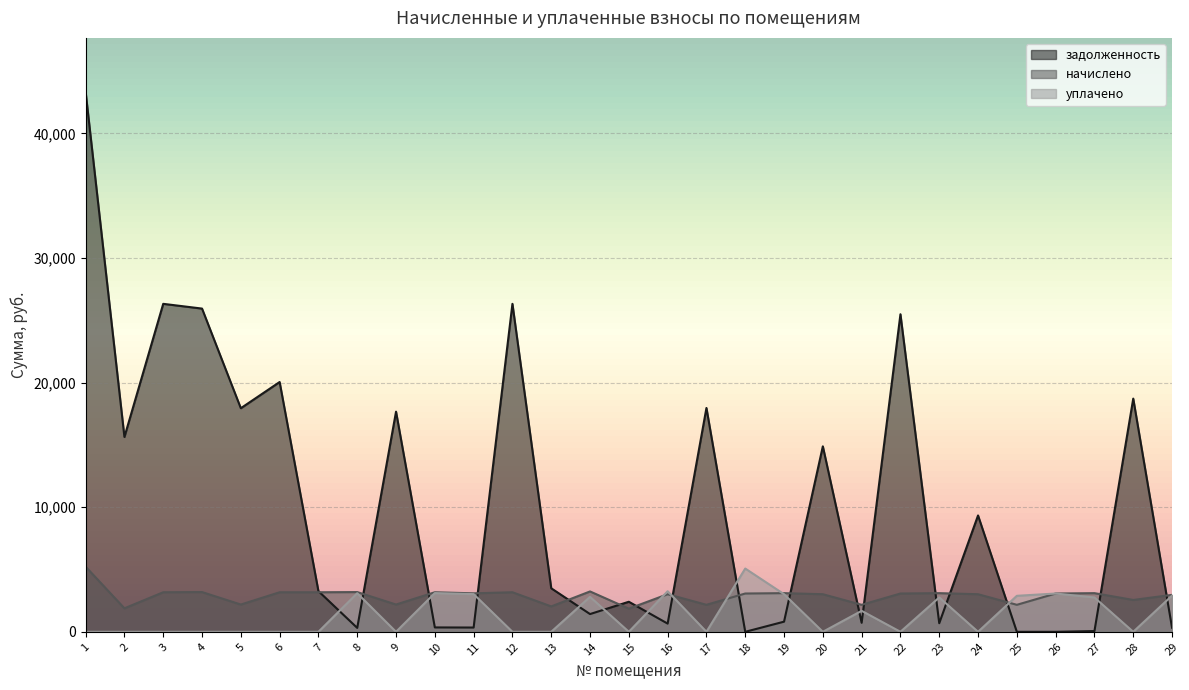

True or false: начислено and задолженность cross at least once.

True